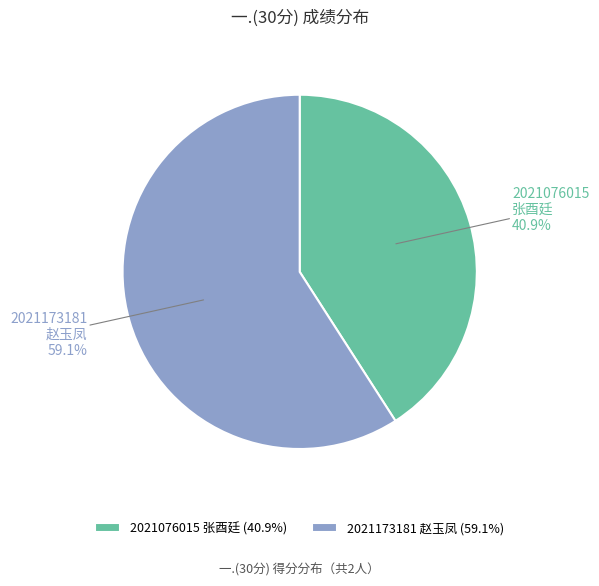

Do 2021173181 赵玉凤 and 2021076015 张酉廷 together represent more than half of the pie?

Yes